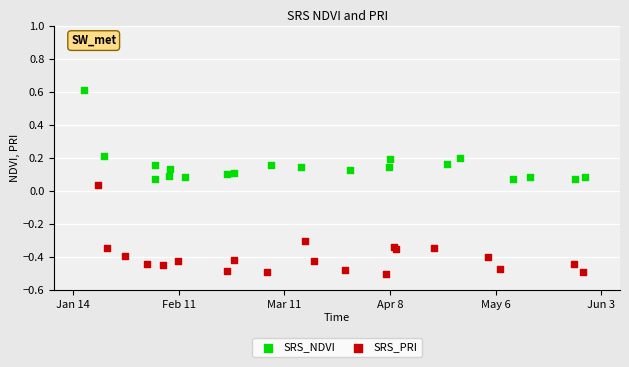

Which series contains the highest Y value?

SRS_NDVI